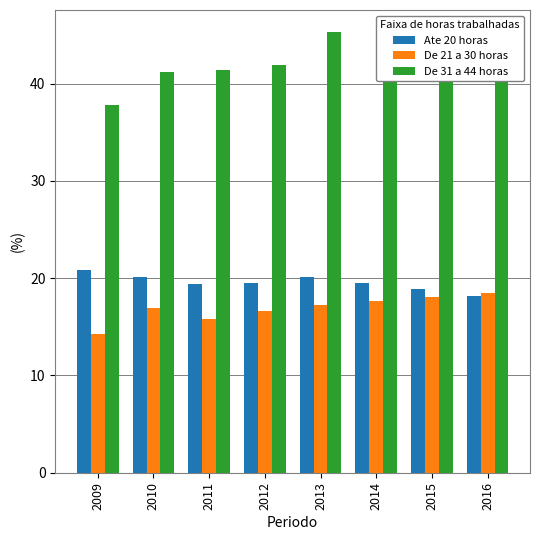

List the series in order of their peak value, highest first.

De 31 a 44 horas, Ate 20 horas, De 21 a 30 horas